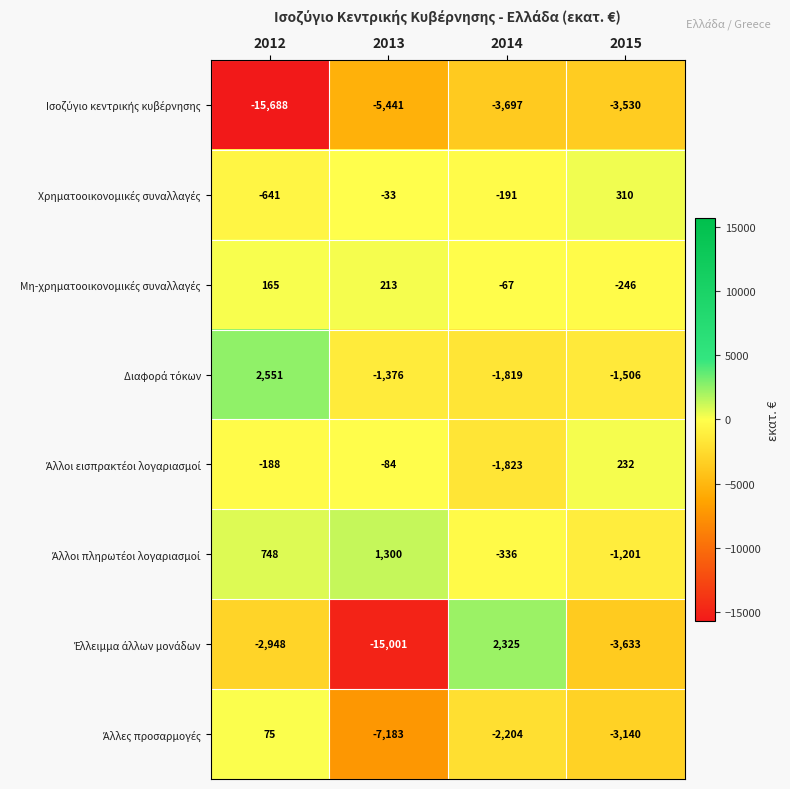

What is the total value across all series at 2013?

-27605